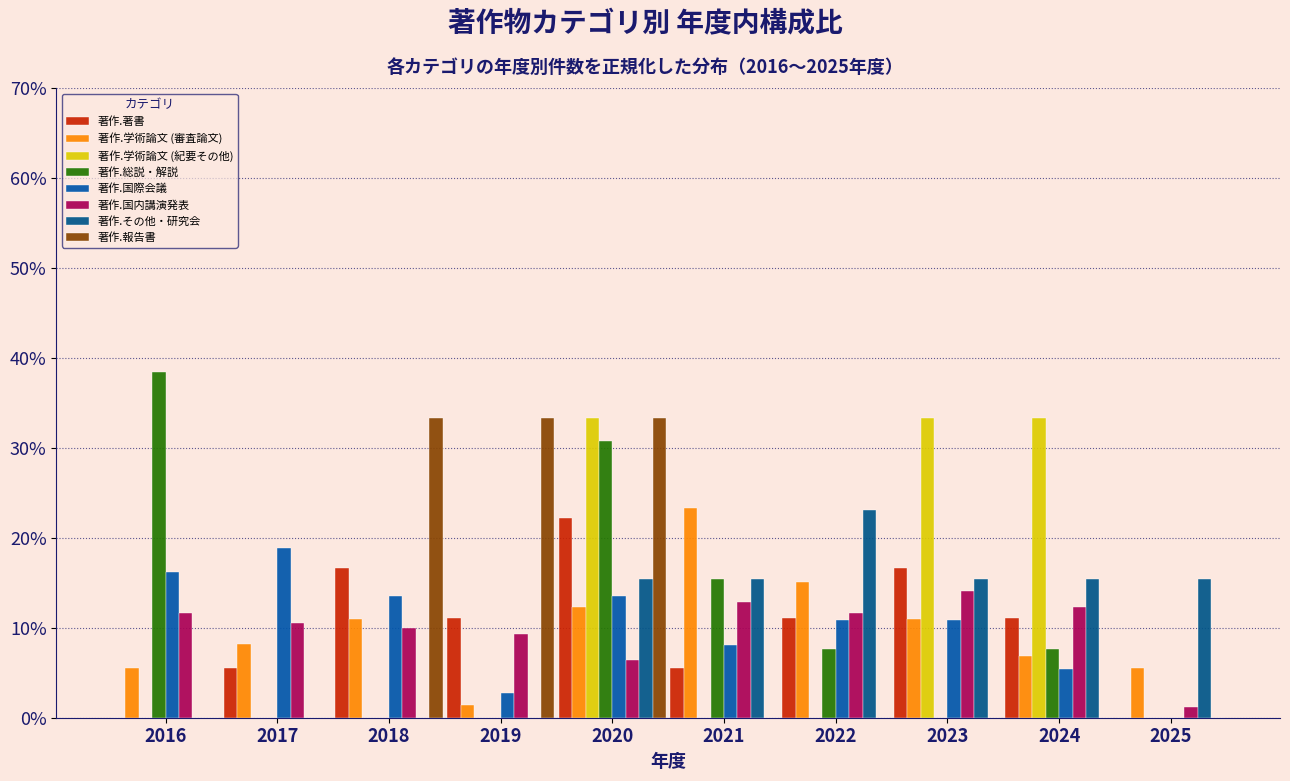

Are the bars horizontal?

No